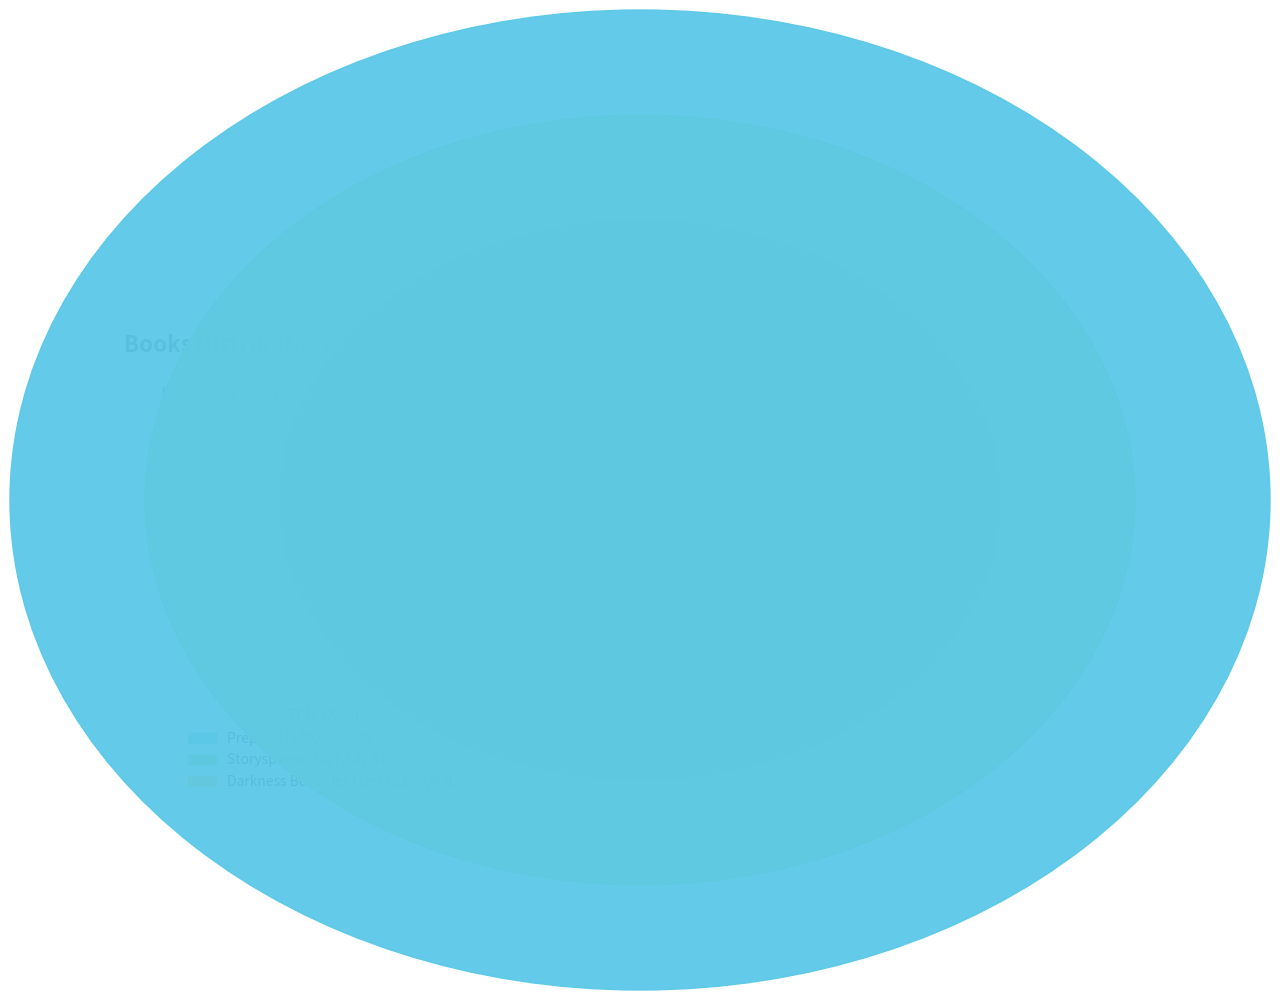

Combined, what portion of the pie is Darkness Becomes Her and Storyspinner?

74.5%